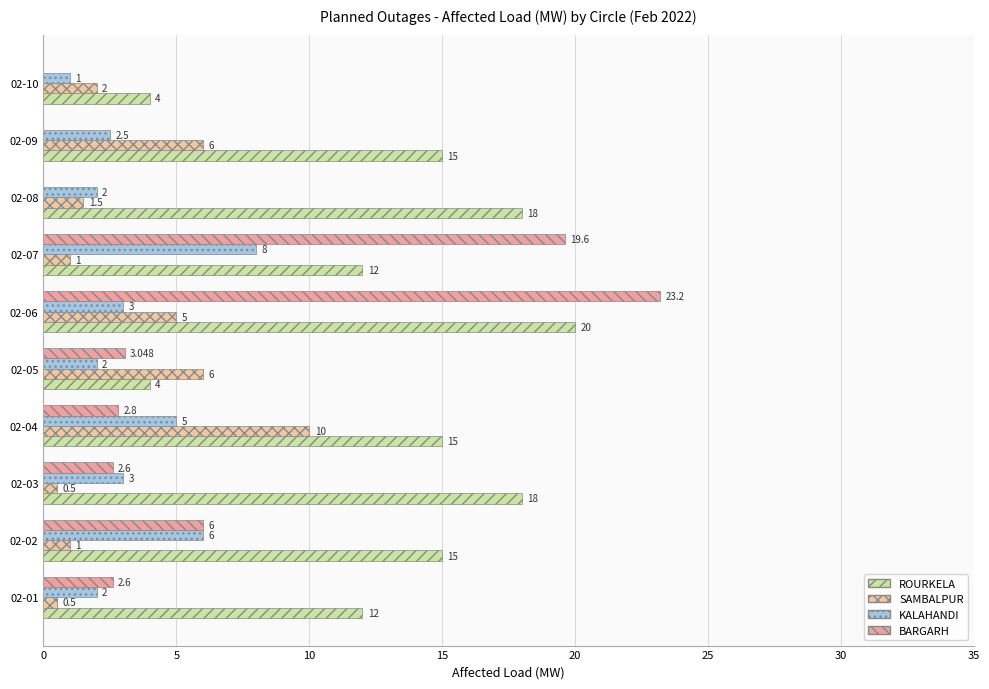

Is the value of ROURKELA at 02-05 greater than the value of SAMBALPUR at 02-08?

Yes